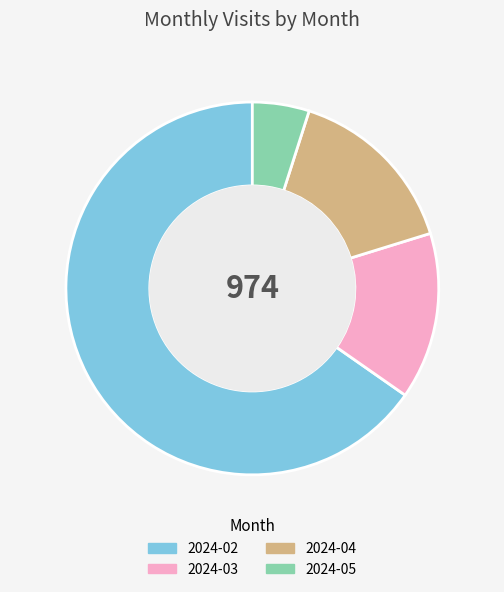

Is there a majority slice in this chart?

Yes